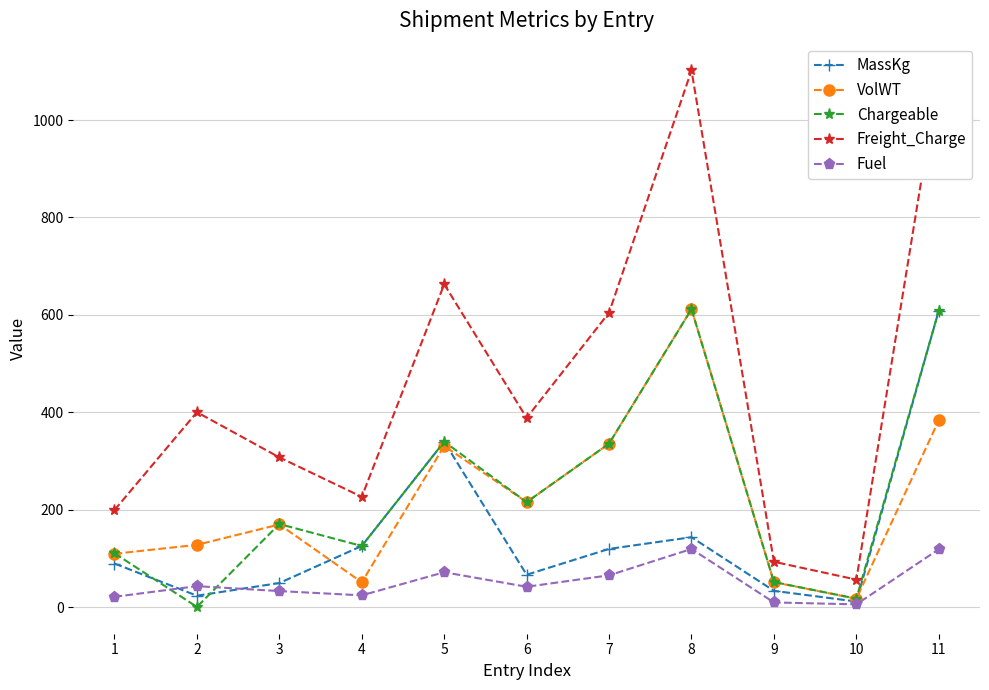

What is the difference between the maximum and second lowest values in the MassKg series?

585.0